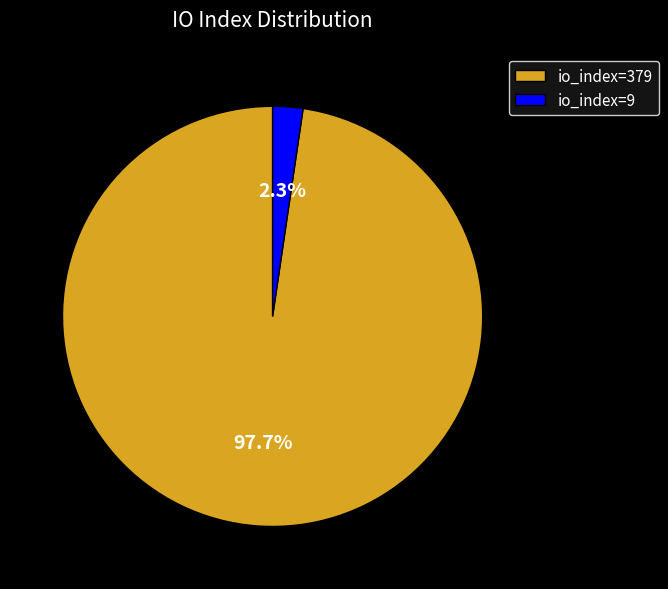

Rank the categories by value from lowest to highest.

io_index=9, io_index=379